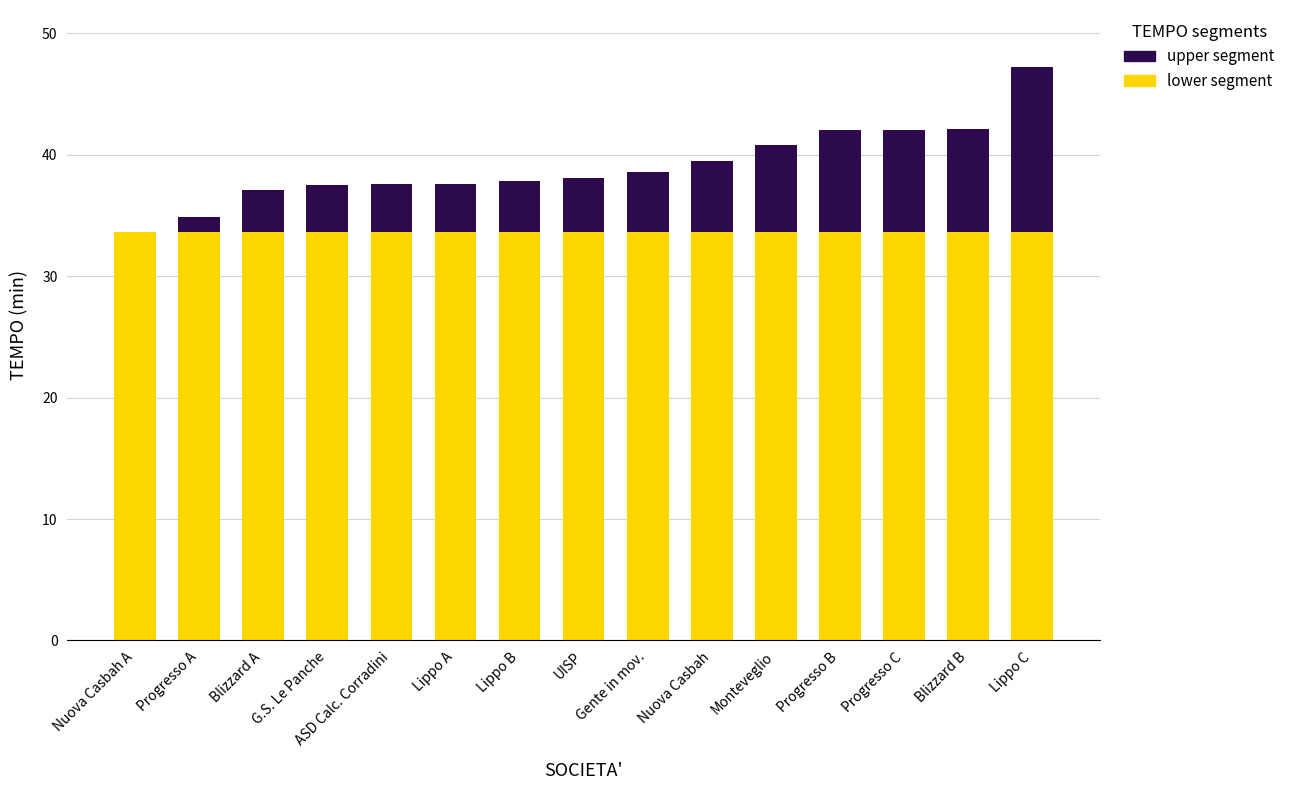

What is the total value across all series at Lippo A?

37.6